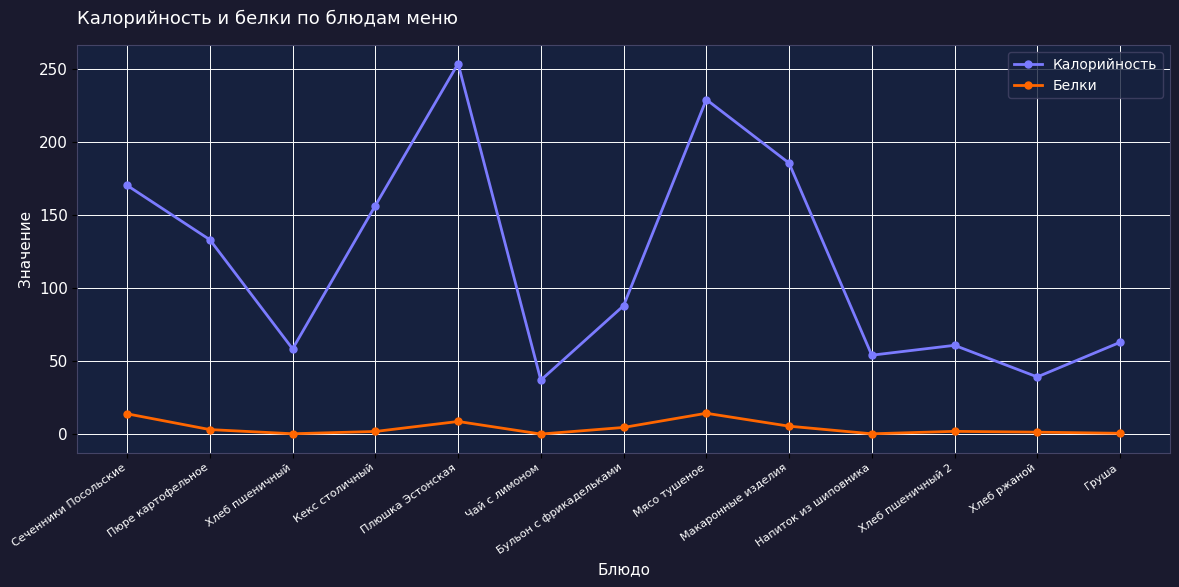

What is the average value of the Белки series?

4.3